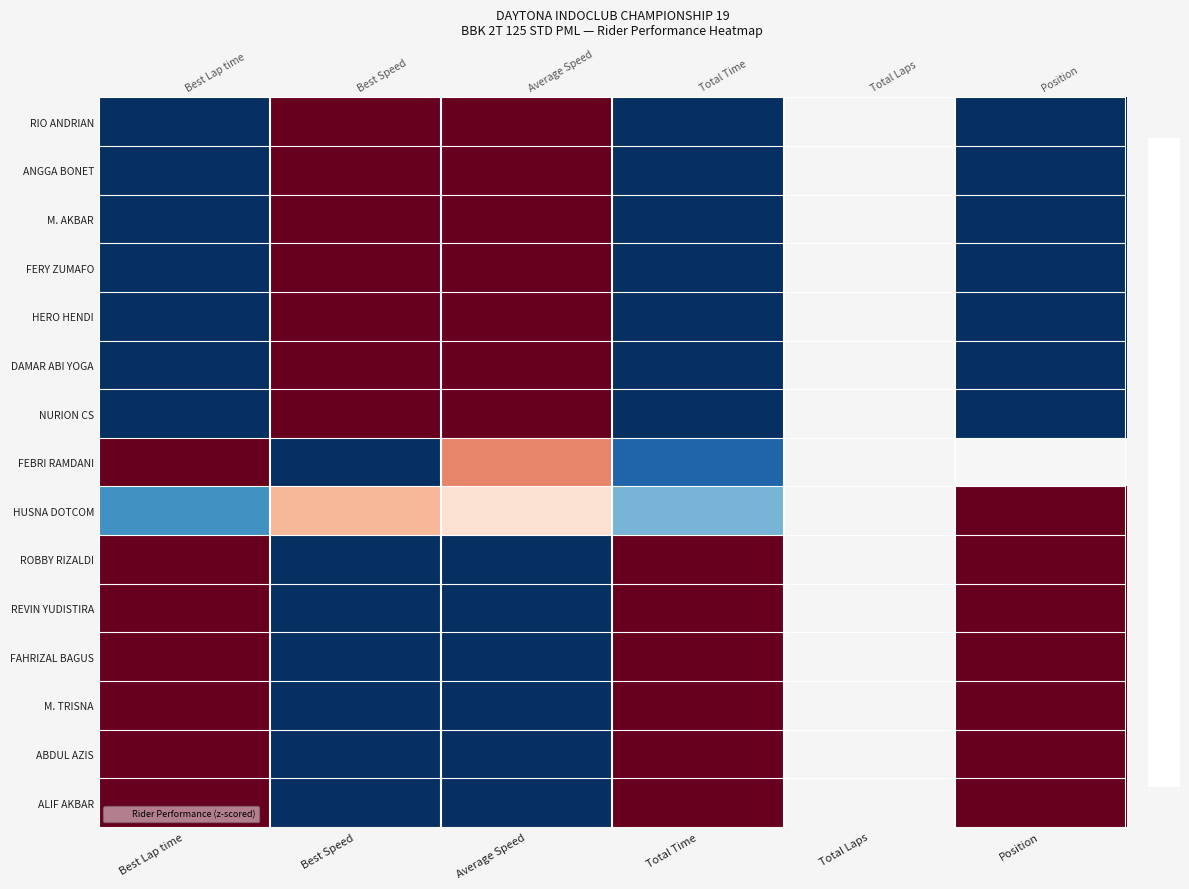

Is the value of HERO HENDI at Total Time greater than the value of FAHRIZAL BAGUS at Average Speed?

No